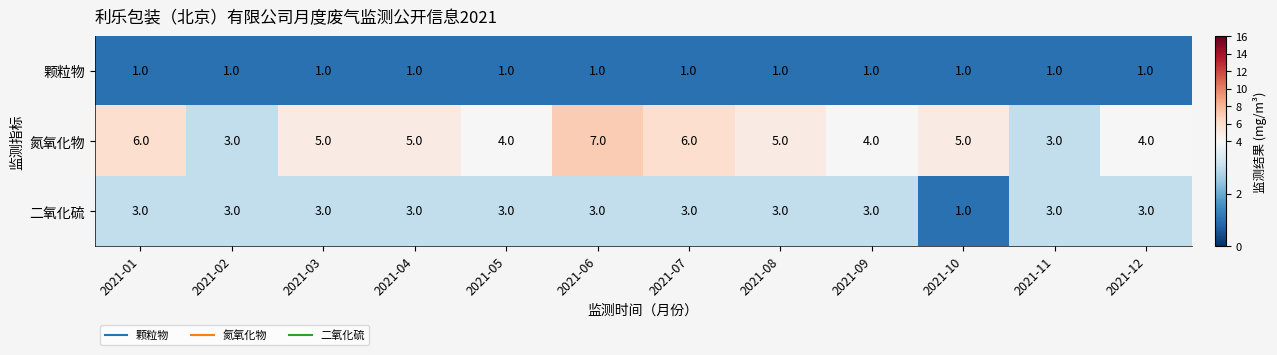

Between 2021-02 and 2021-06, which series saw the biggest shift?

氮氧化物